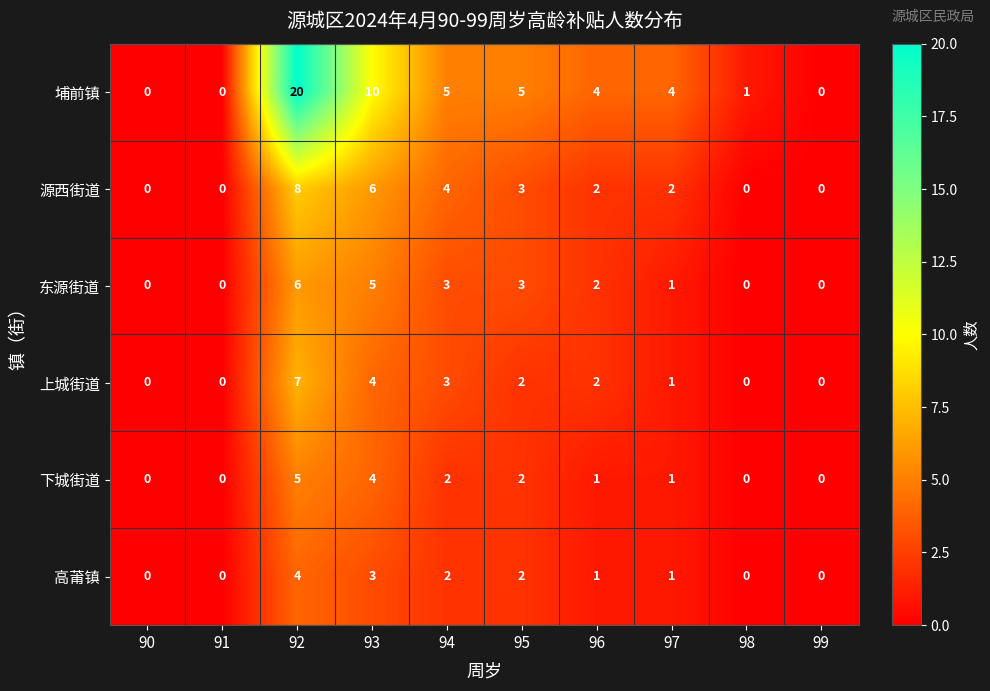

The value of 源西街道 at 91 is 4. True or false?

False